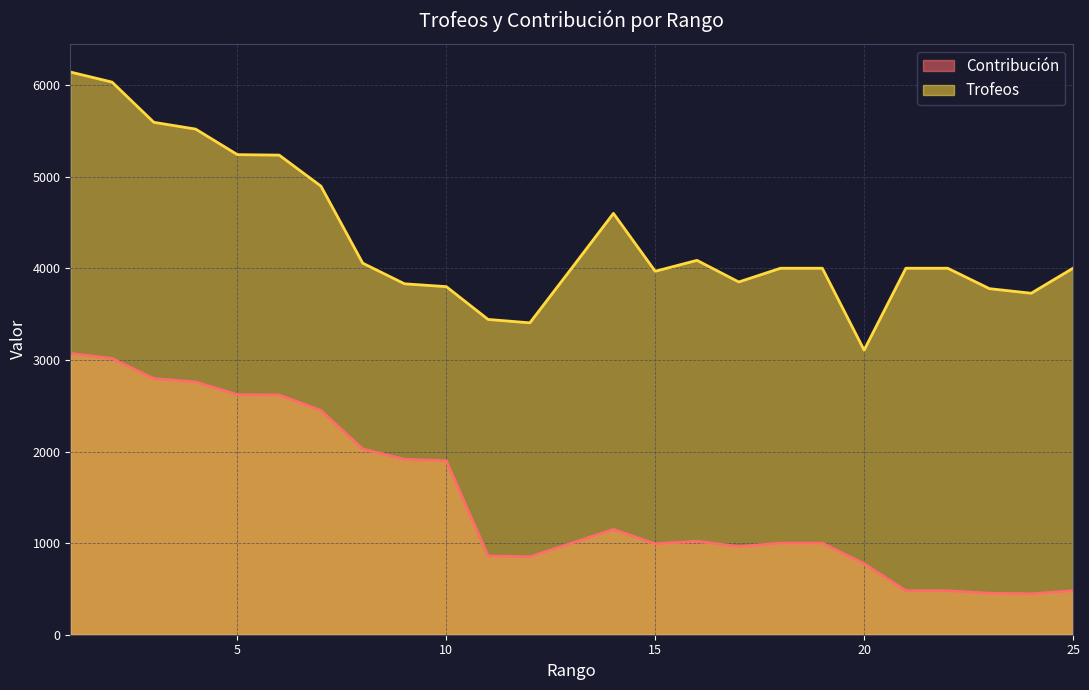

Is the value of Trofeos at 3 greater than the value of Contribución at 12?

Yes